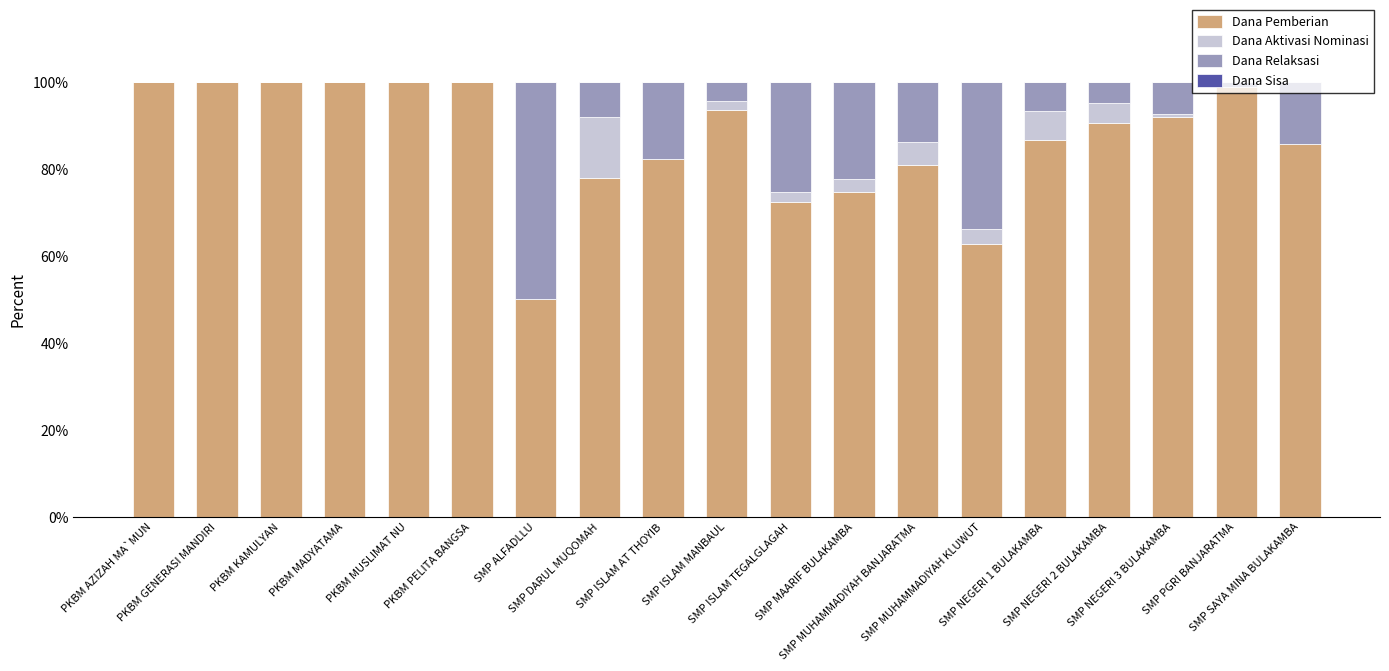

What is the sum of all Dana Pemberian values?

1648.0